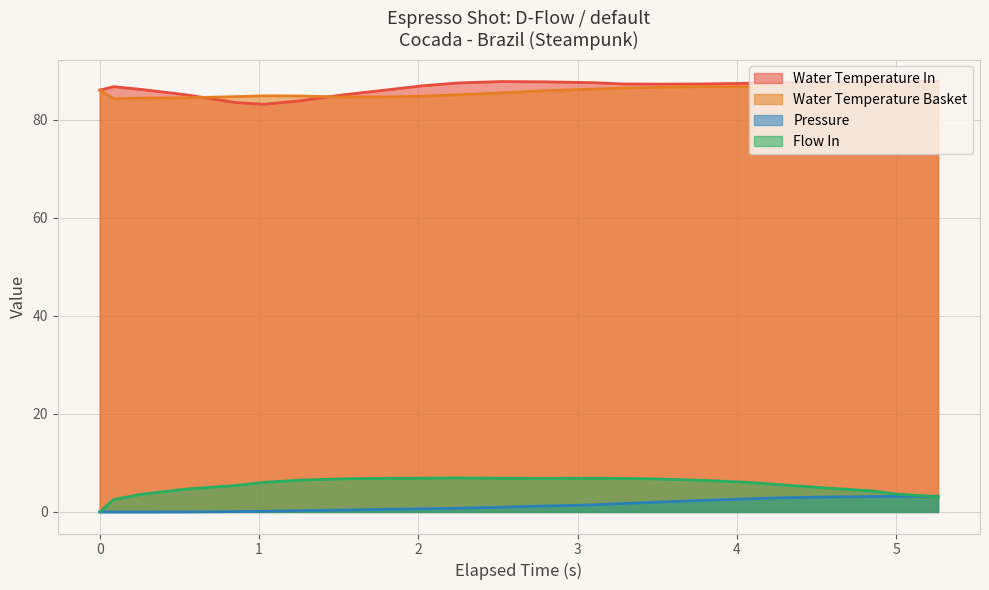

True or false: Water Temperature Basket and Pressure intersect in this chart.

False